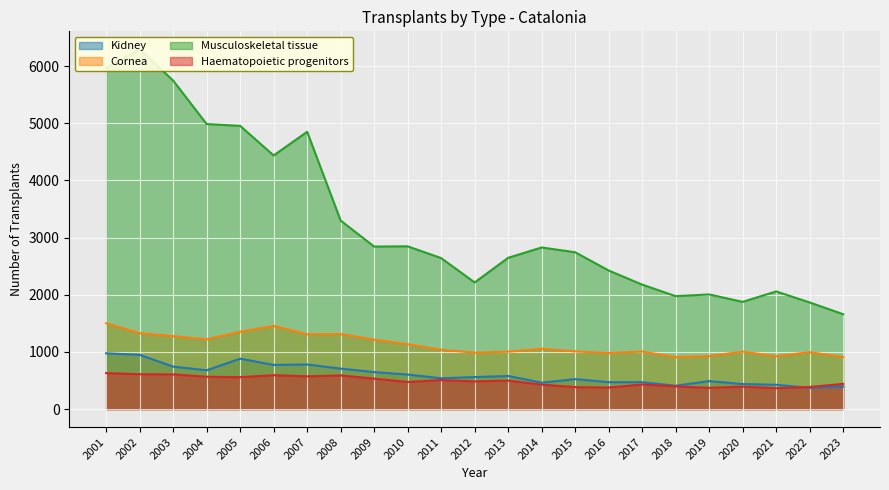

List the labels in order of Haematopoietic progenitors value, largest first.

2001, 2002, 2003, 2006, 2008, 2007, 2004, 2005, 2009, 2011, 2013, 2012, 2010, 2023, 2017, 2014, 2018, 2020, 2022, 2015, 2016, 2019, 2021